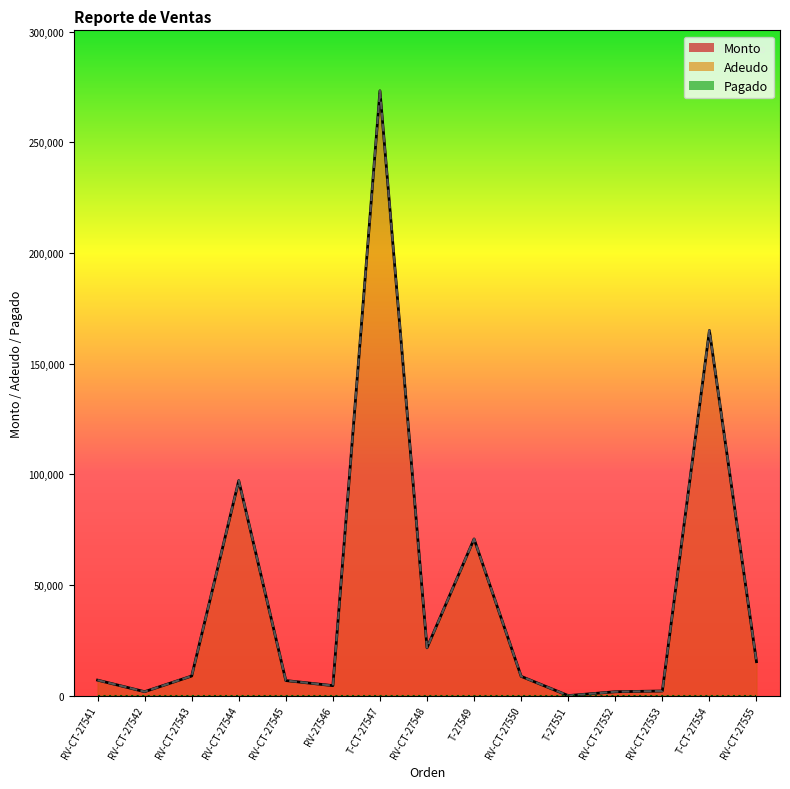

The value of Monto at RV-CT-27552 is 1740. True or false?

True